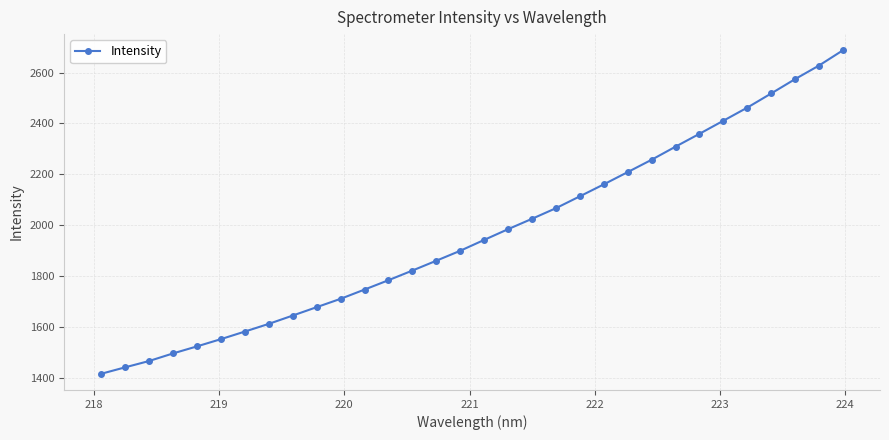

What is the value of the 7th point from the left?

1581.7